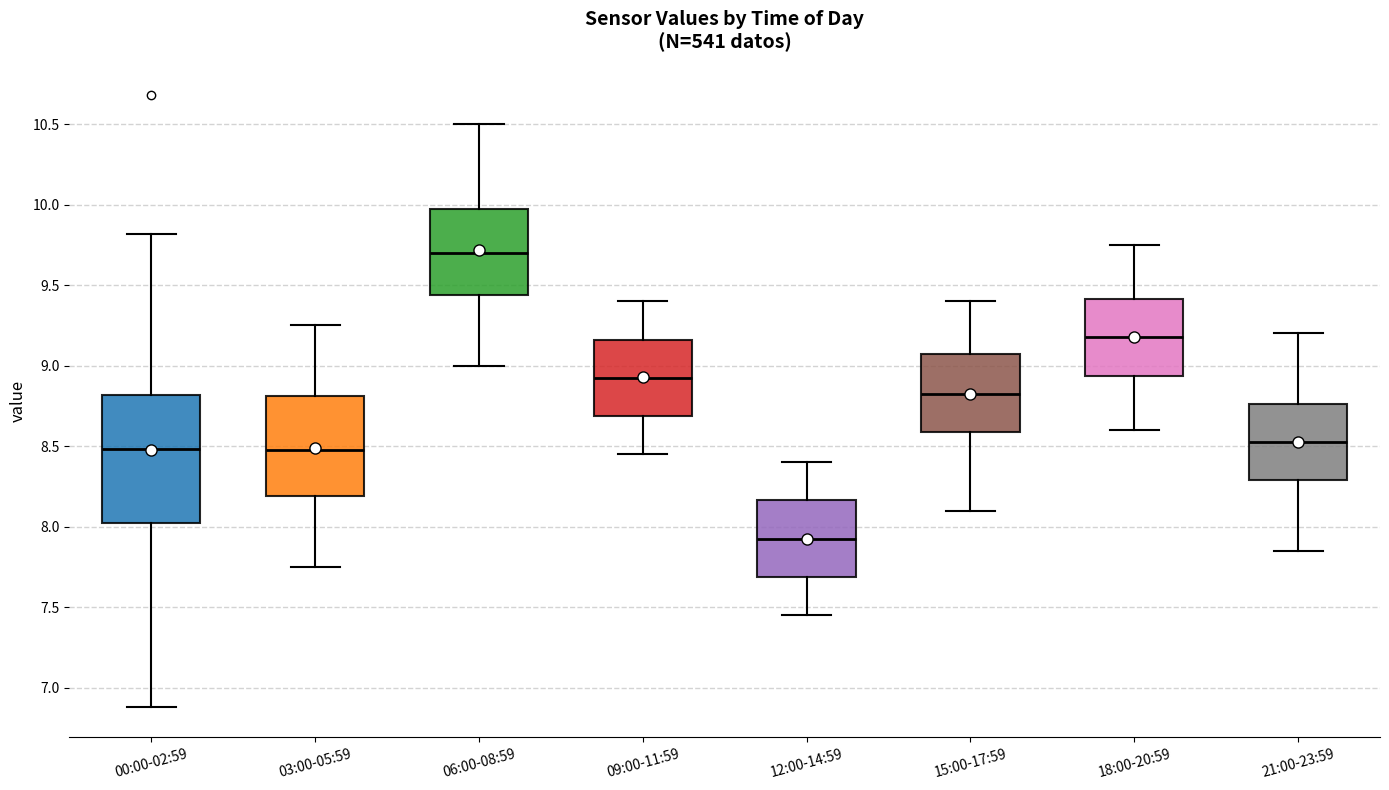

Where does the lower whisker of the box for 00:00-02:59 end on the y-axis? The values are not printed on the chart, so give them approximately, as read against the axis.

6.90